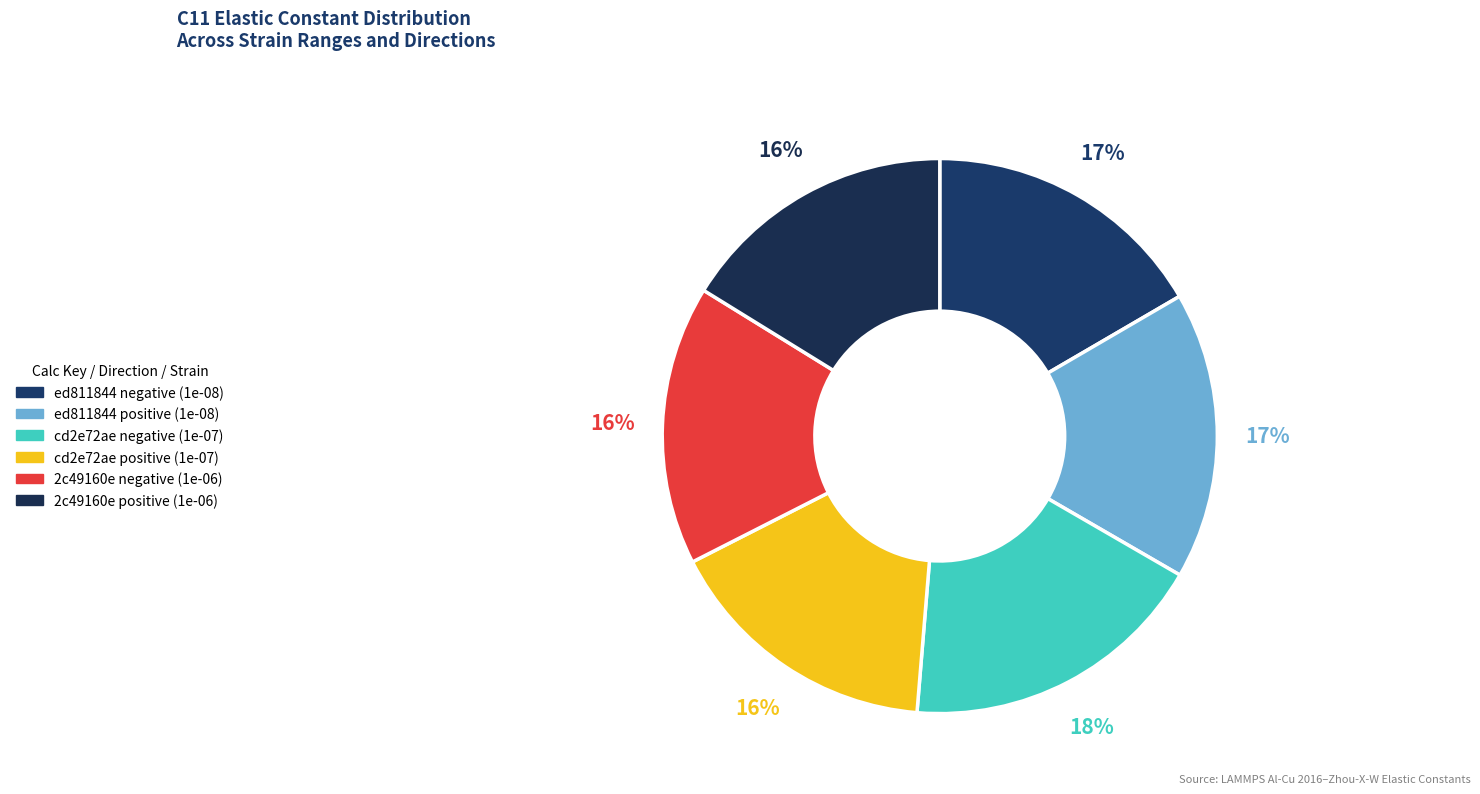

To the nearest percent, what percentage of the pie is cd2e72ae negative (1e-07)?

18%